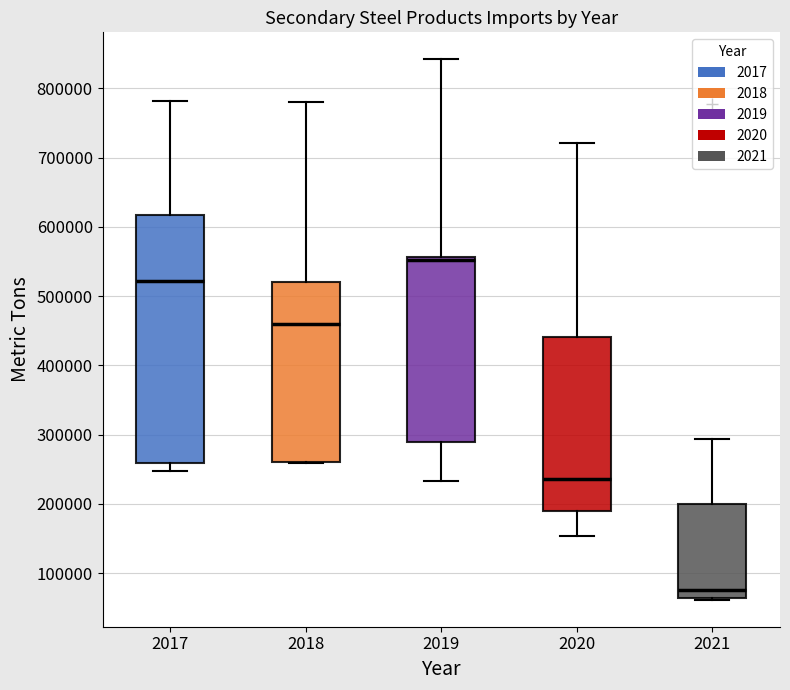

Where is the lower edge of the box at x = 2021 on the y-axis? The values are not printed on the chart, so give them approximately, as read against the axis.

60000